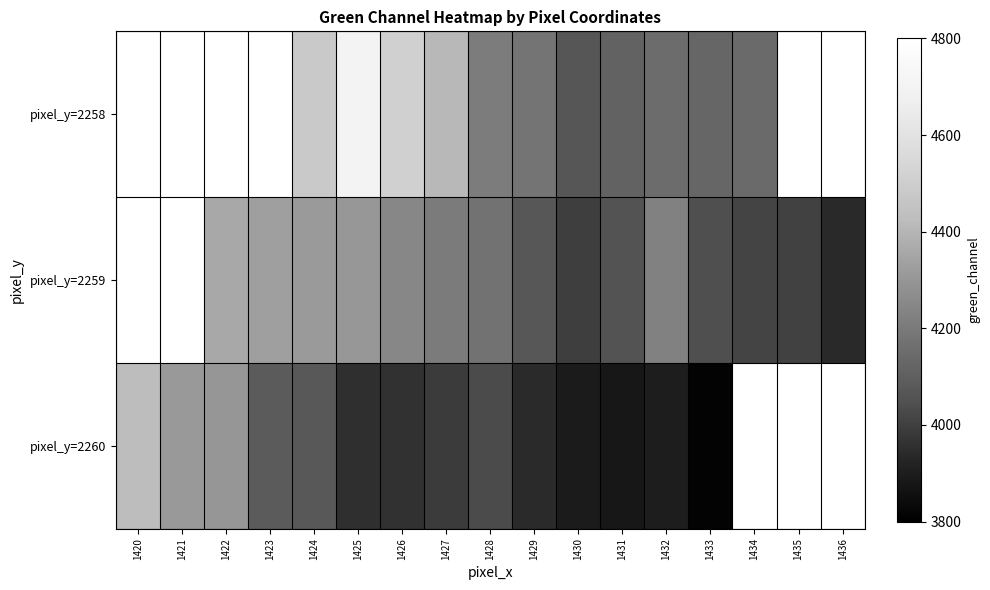

What is the difference between the highest and lowest values at 1430?

173.0